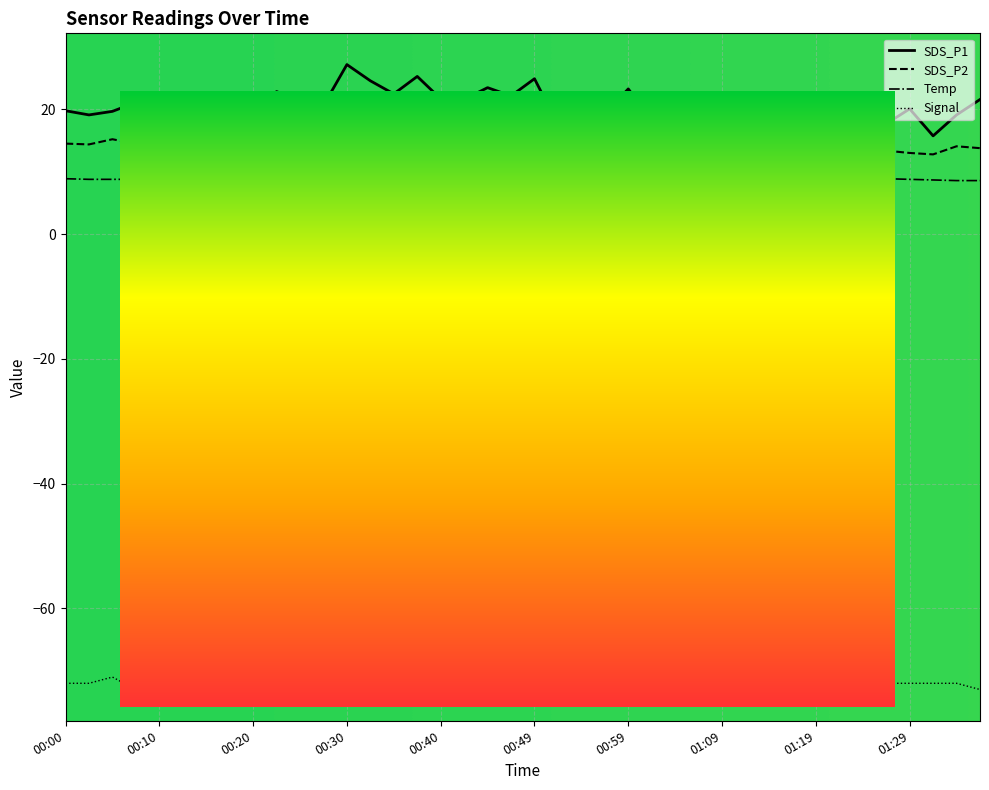

True or false: SDS_P2 has more than 1 interior local peaks.

True